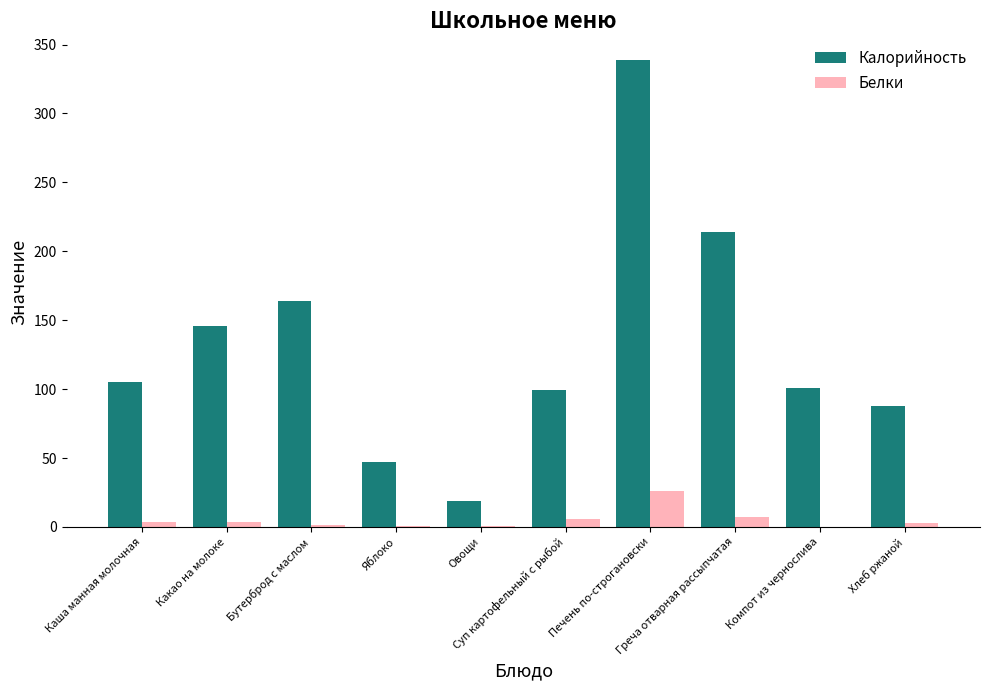

What is the greatest value displayed?

339.0